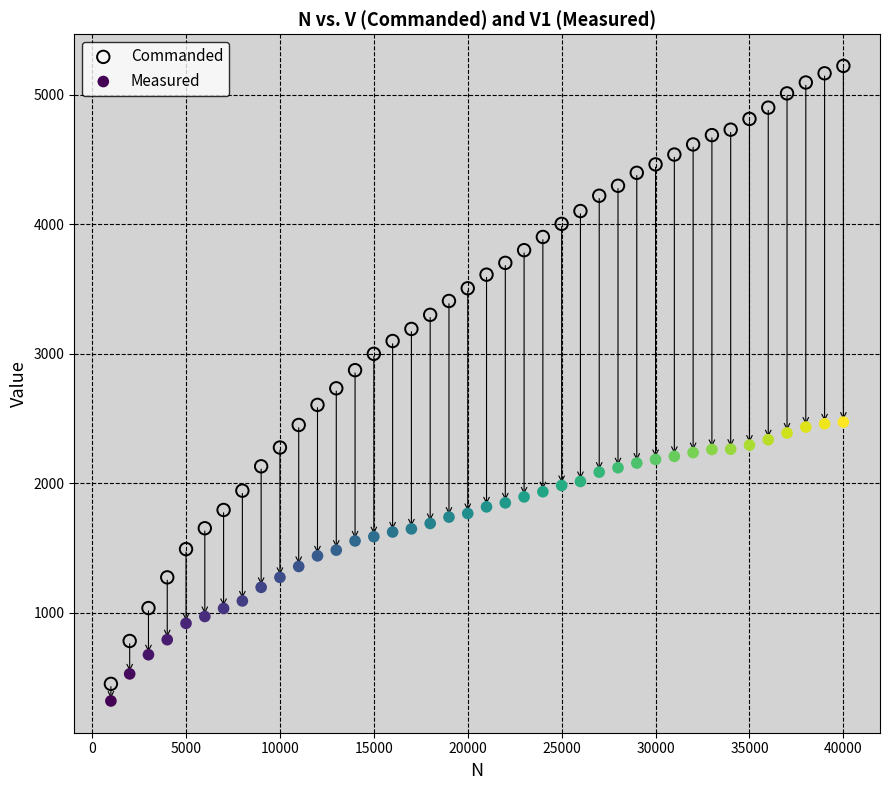

What is the X range (max minus min) for the scatter plot?

39000